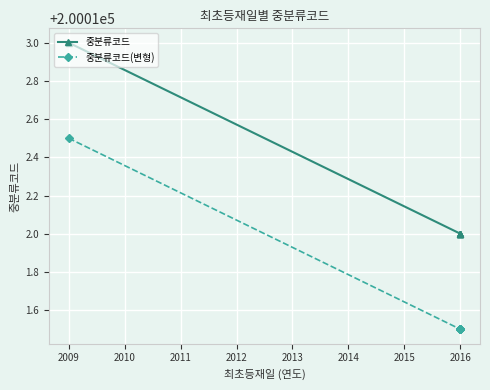

Is this an area chart (filled region under the line)?

No